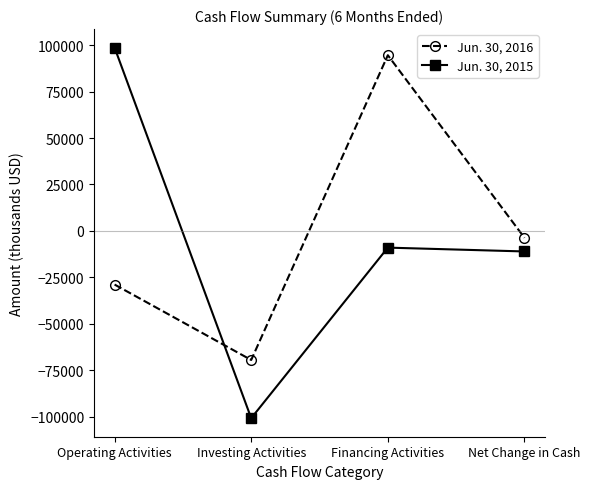

How many values in Jun. 30, 2016 are above zero?

1